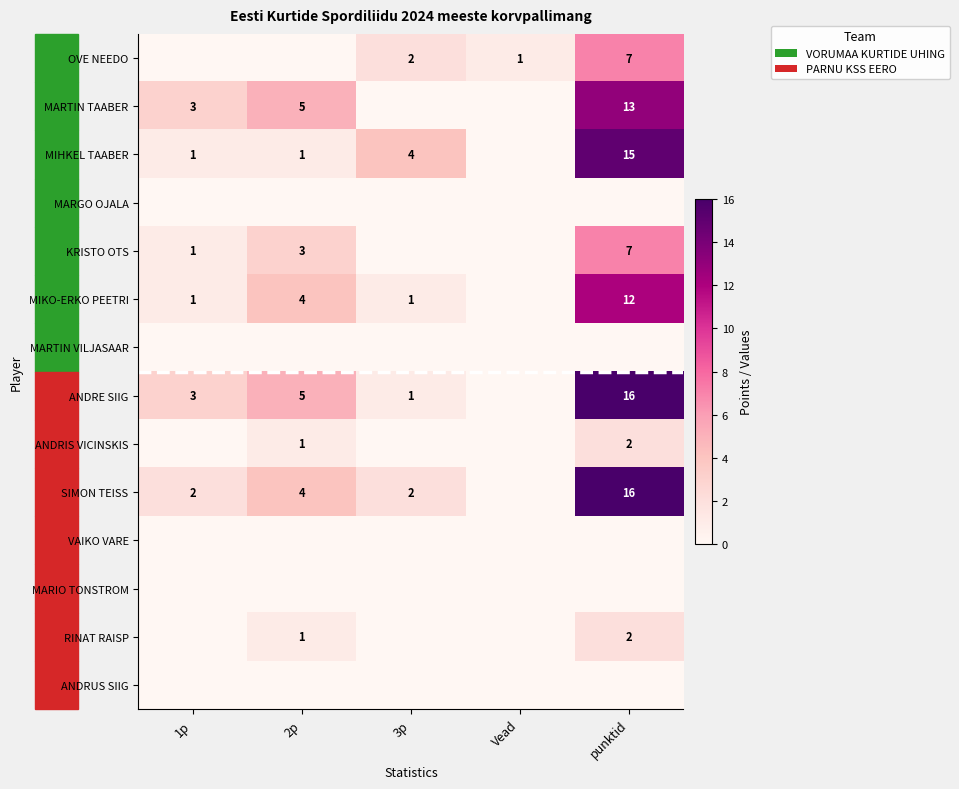

Which has a higher value, punktid or 3p?

punktid